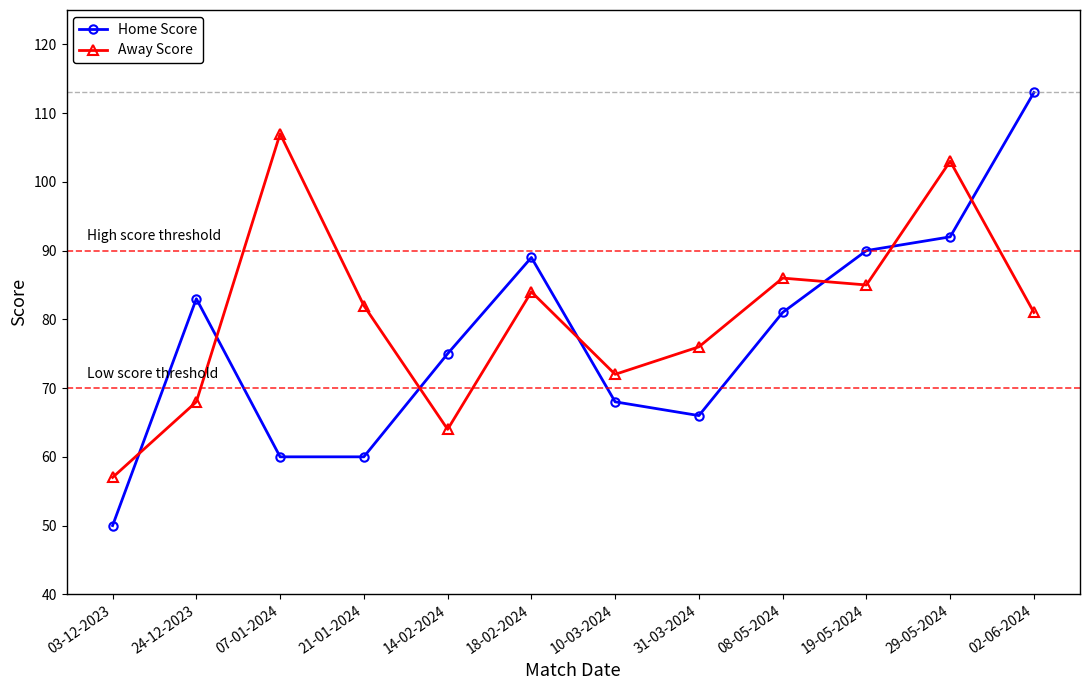

Reading right to left, what are all the values shown in this chart?

Home Score: 02-06-2024=113	29-05-2024=92	19-05-2024=90	08-05-2024=81	31-03-2024=66	10-03-2024=68	18-02-2024=89	14-02-2024=75	21-01-2024=60	07-01-2024=60	24-12-2023=83	03-12-2023=50
Away Score: 02-06-2024=81	29-05-2024=103	19-05-2024=85	08-05-2024=86	31-03-2024=76	10-03-2024=72	18-02-2024=84	14-02-2024=64	21-01-2024=82	07-01-2024=107	24-12-2023=68	03-12-2023=57